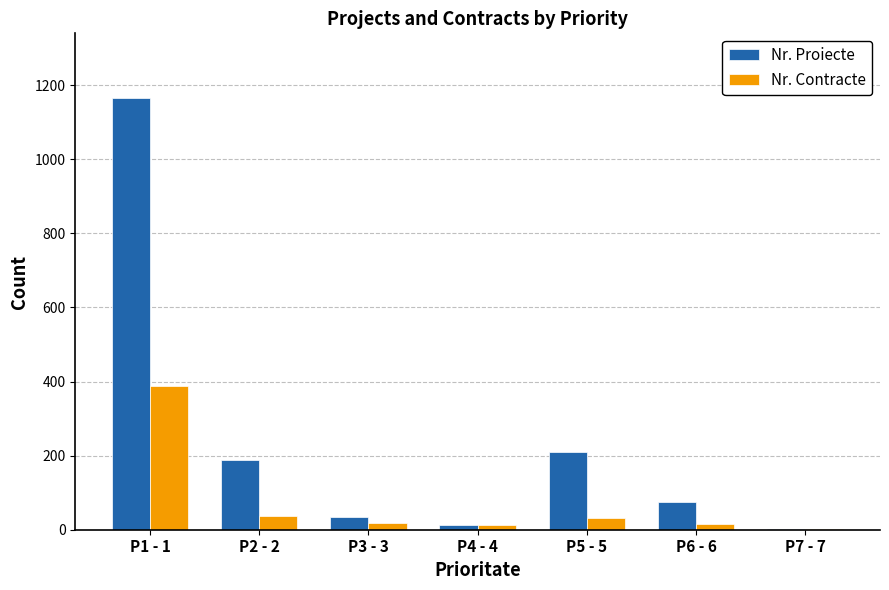

Which series changed the most between P3 - 3 and P5 - 5?

Nr. Proiecte